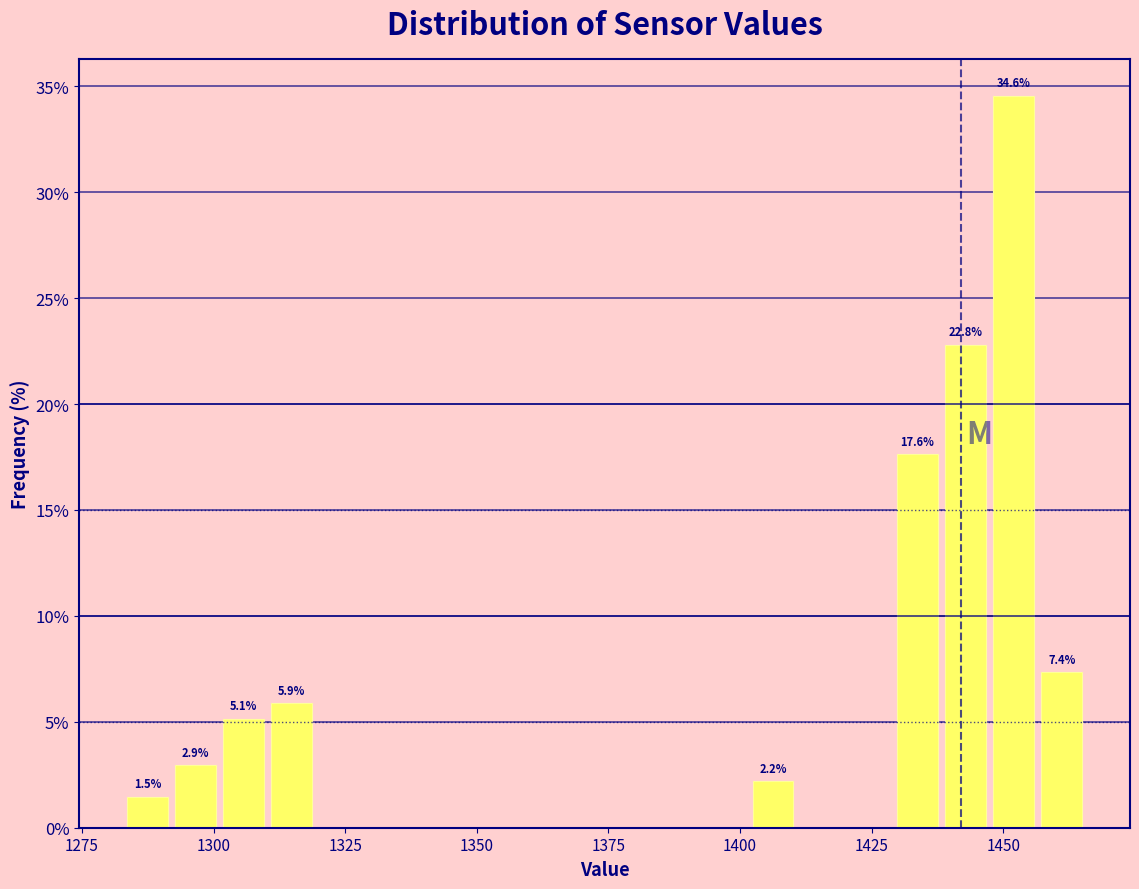

Around what value on the x-axis is the tallest bar? Give the approximate position of its centre, as read against the axis.

1450